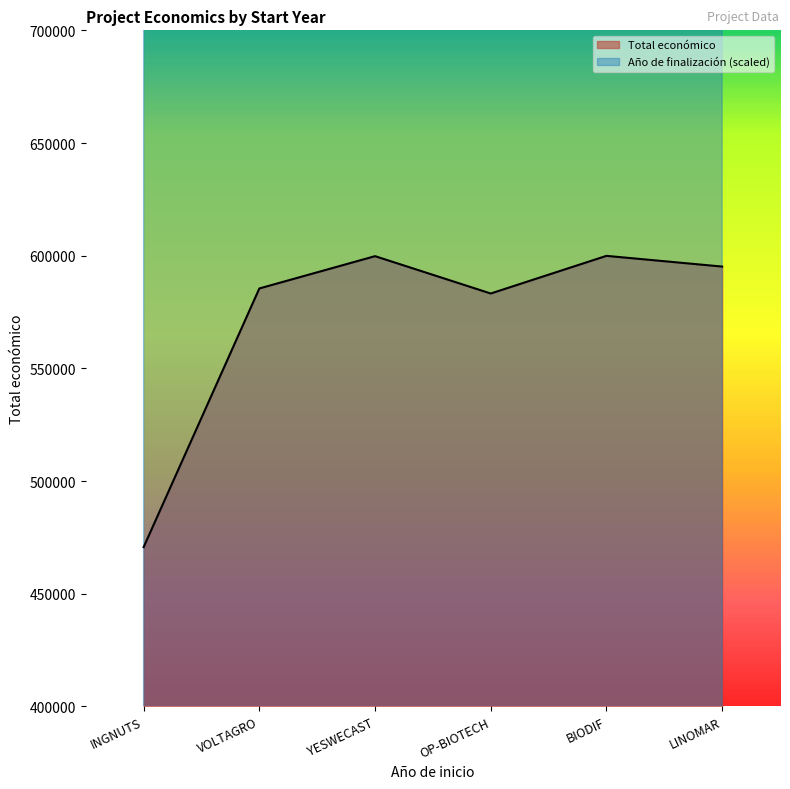

Reading right to left, extract all data points from this chart.

Total económico: 595173	599927	583223	599792	585460	470675
Año de finalización: 730000	930000	930000	930000	930000	930000